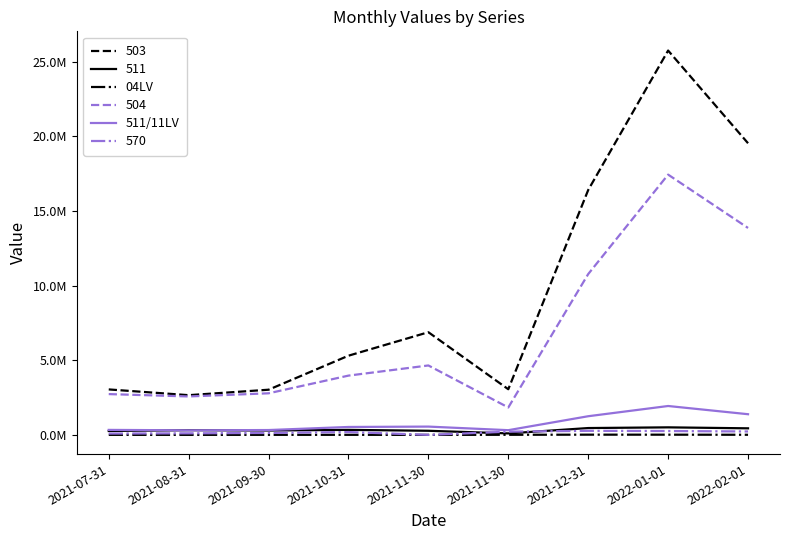

Does the chart display data point markers on the line(s)?

No